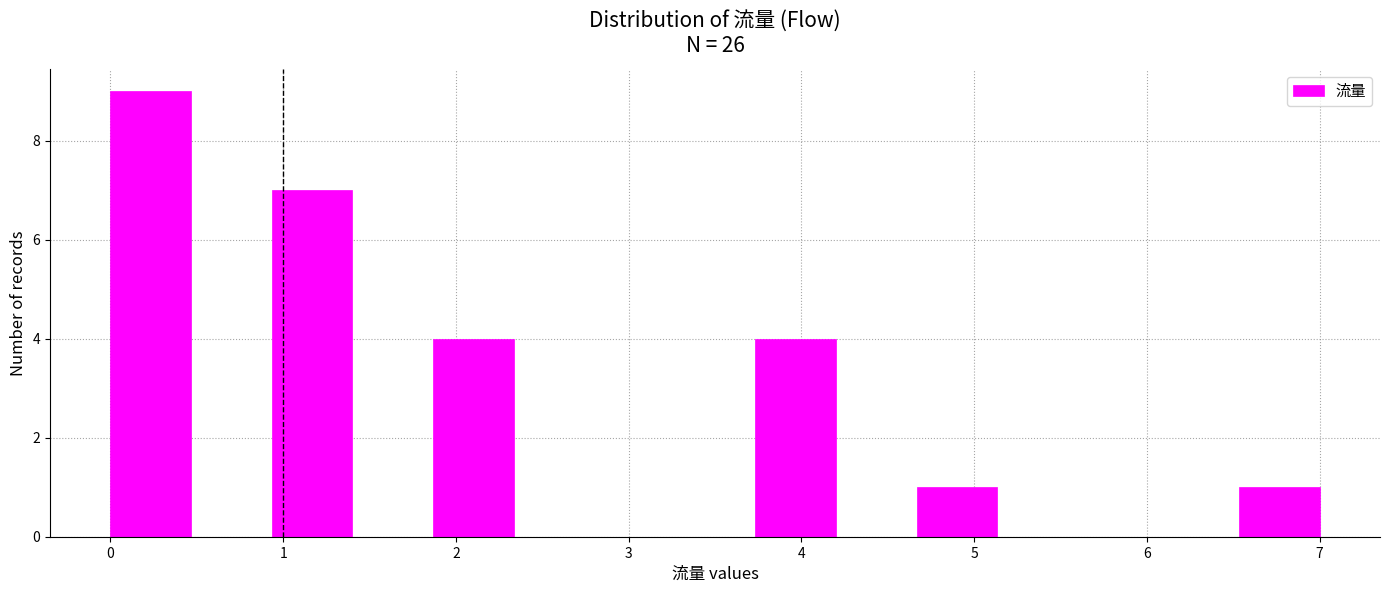

What is the height of the bar covering 0.9 to 1.4 on the x-axis? Neither the bar edges nor the heights are printed on the chart, so give them approximately, as read against the axes.

7